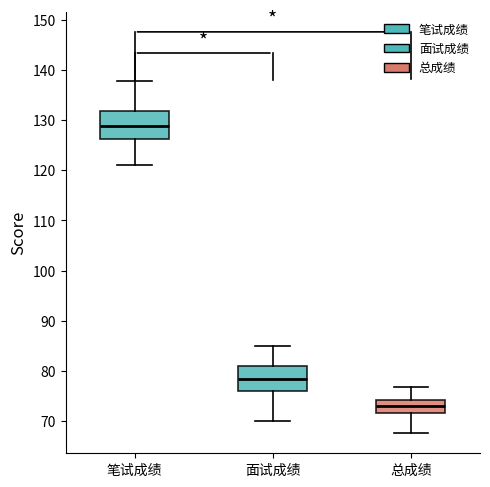

Reading left to right, read every box against the y-axis: the position of its median line, the range the box covers, and the ends of its whiskers. The values are not printed on the chart, so give them approximately, as read against the axis.

笔试成绩: median 129, box 126 to 132, whiskers 121 to 138
面试成绩: median 78, box 76 to 81, whiskers 70 to 85
总成绩: median 73, box 71 to 74, whiskers 68 to 77